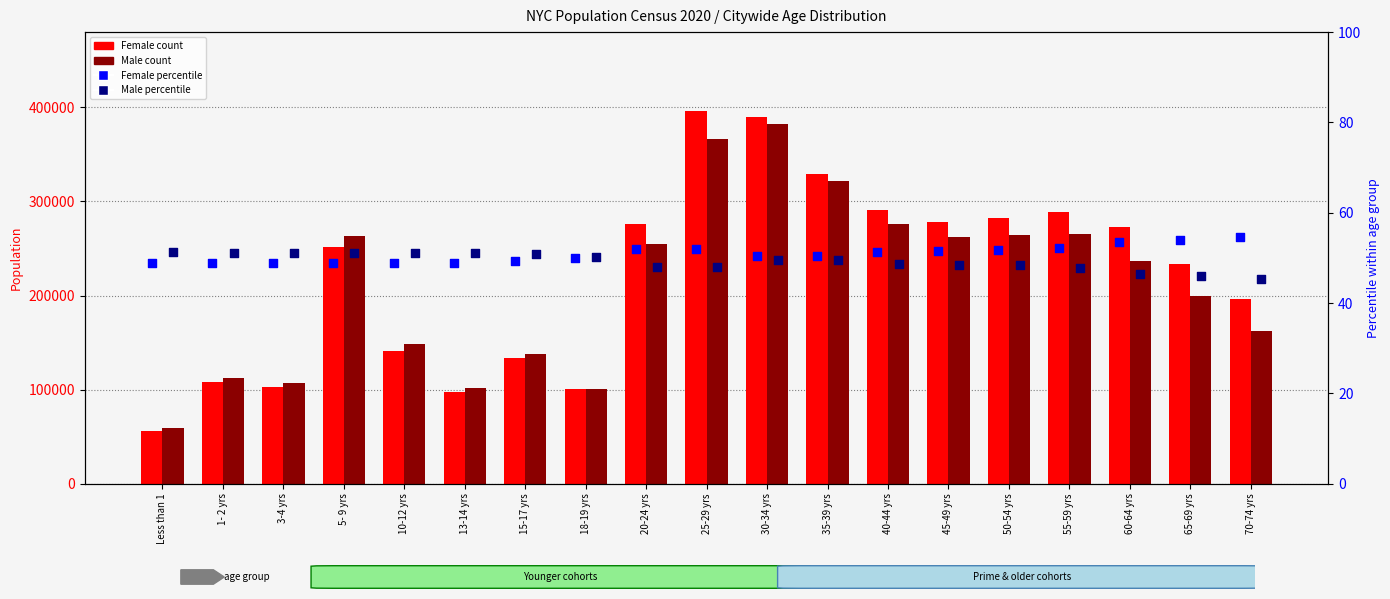

Which series reaches the maximum Y coordinate?

Female